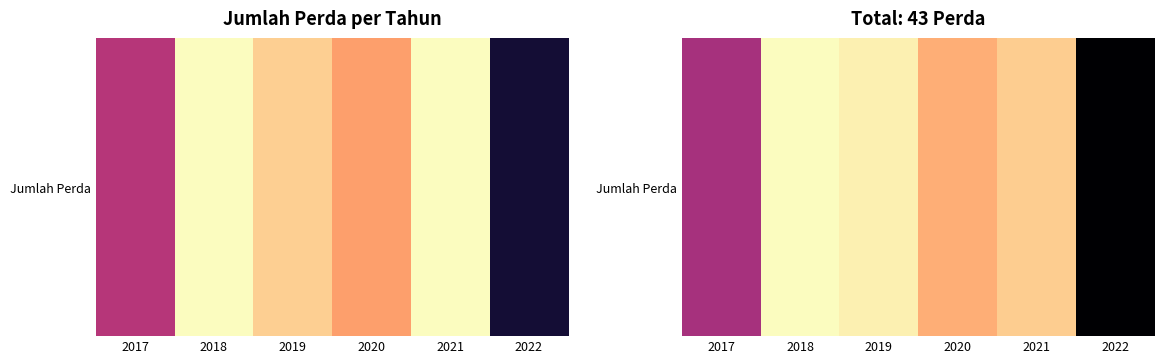

What is the difference between the values at 2017 and 2021?

4.3